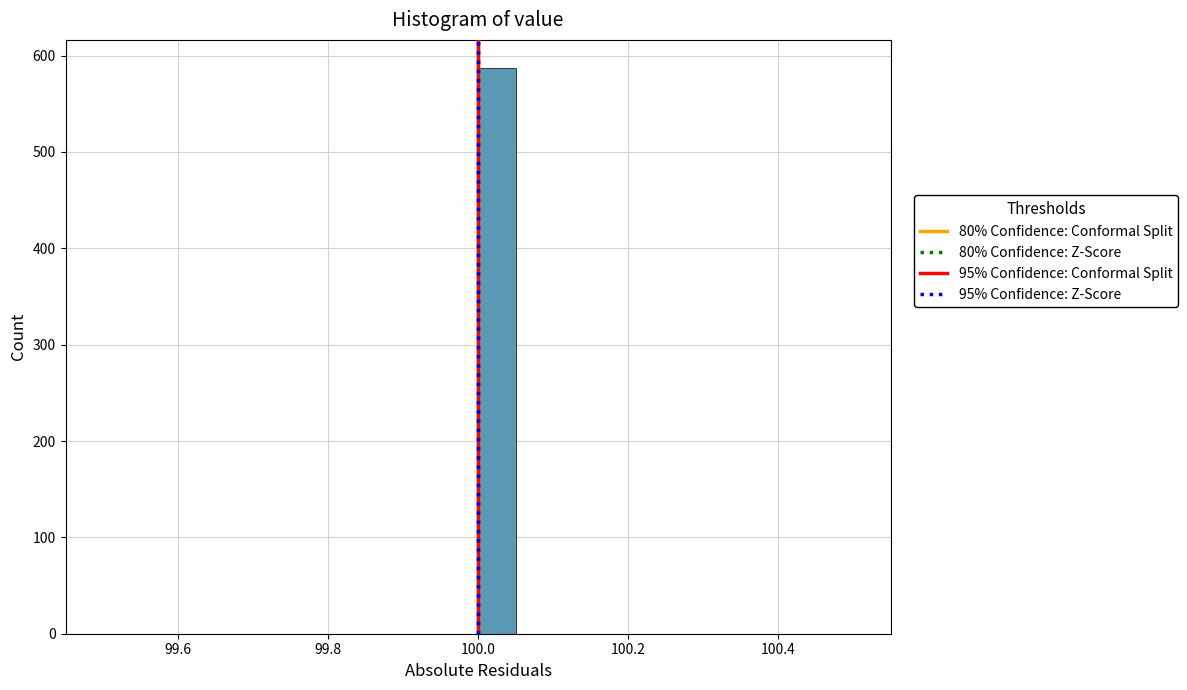

Read against the x-axis, roughly where is the centre of the tallest bar?

100.02